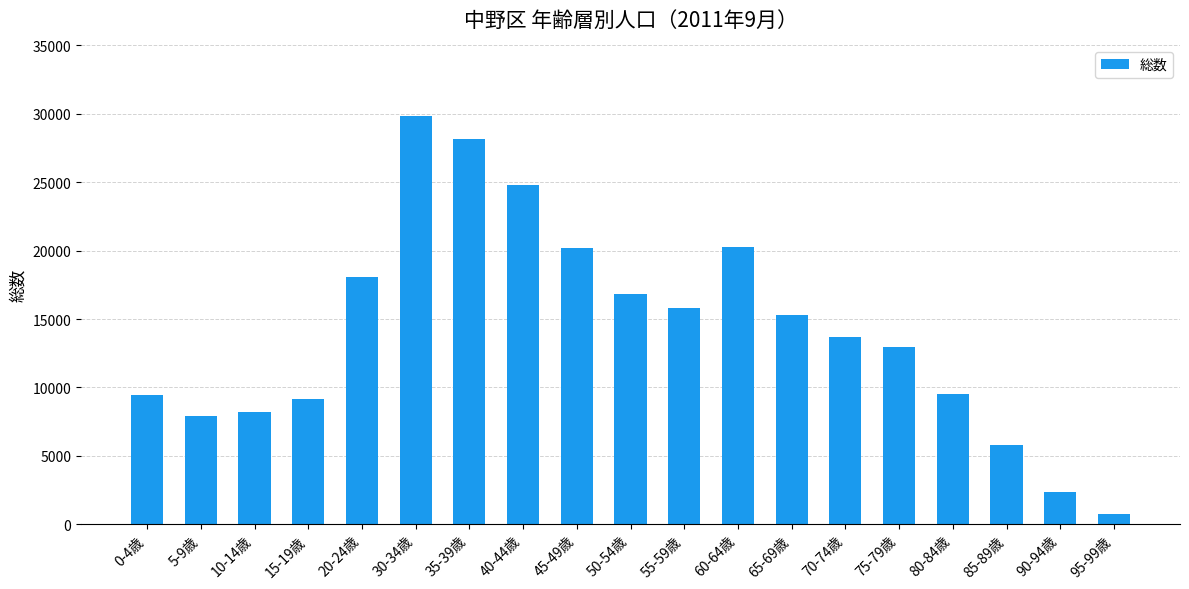

What is the change in value from 75-79歳 to 80-84歳?

-3471